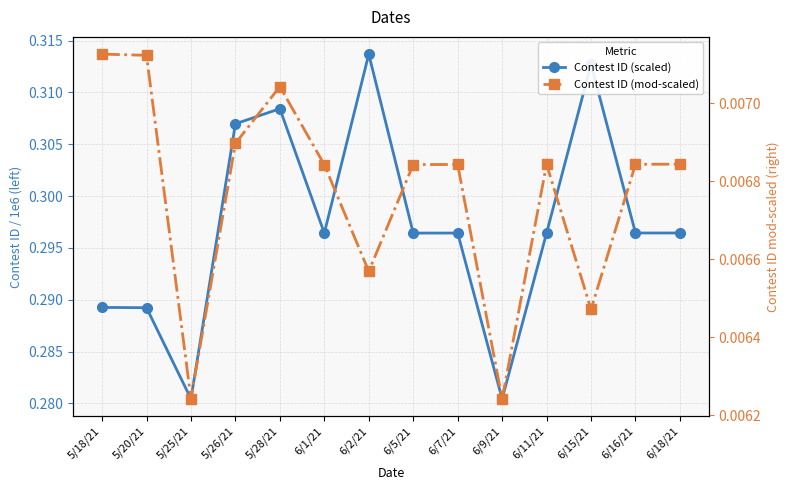

Reading left to right, what are all the values shown in this chart?

Contest ID (scaled): 5/18/21=0.3	5/20/21=0.3	5/25/21=0.3	5/26/21=0.3	5/28/21=0.3	6/1/21=0.3	6/2/21=0.3	6/5/21=0.3	6/7/21=0.3	6/9/21=0.3	6/11/21=0.3	6/15/21=0.3	6/16/21=0.3	6/18/21=0.3
Contest ID (mod-scaled): 5/18/21=0.0	5/20/21=0.0	5/25/21=0.0	5/26/21=0.0	5/28/21=0.0	6/1/21=0.0	6/2/21=0.0	6/5/21=0.0	6/7/21=0.0	6/9/21=0.0	6/11/21=0.0	6/15/21=0.0	6/16/21=0.0	6/18/21=0.0